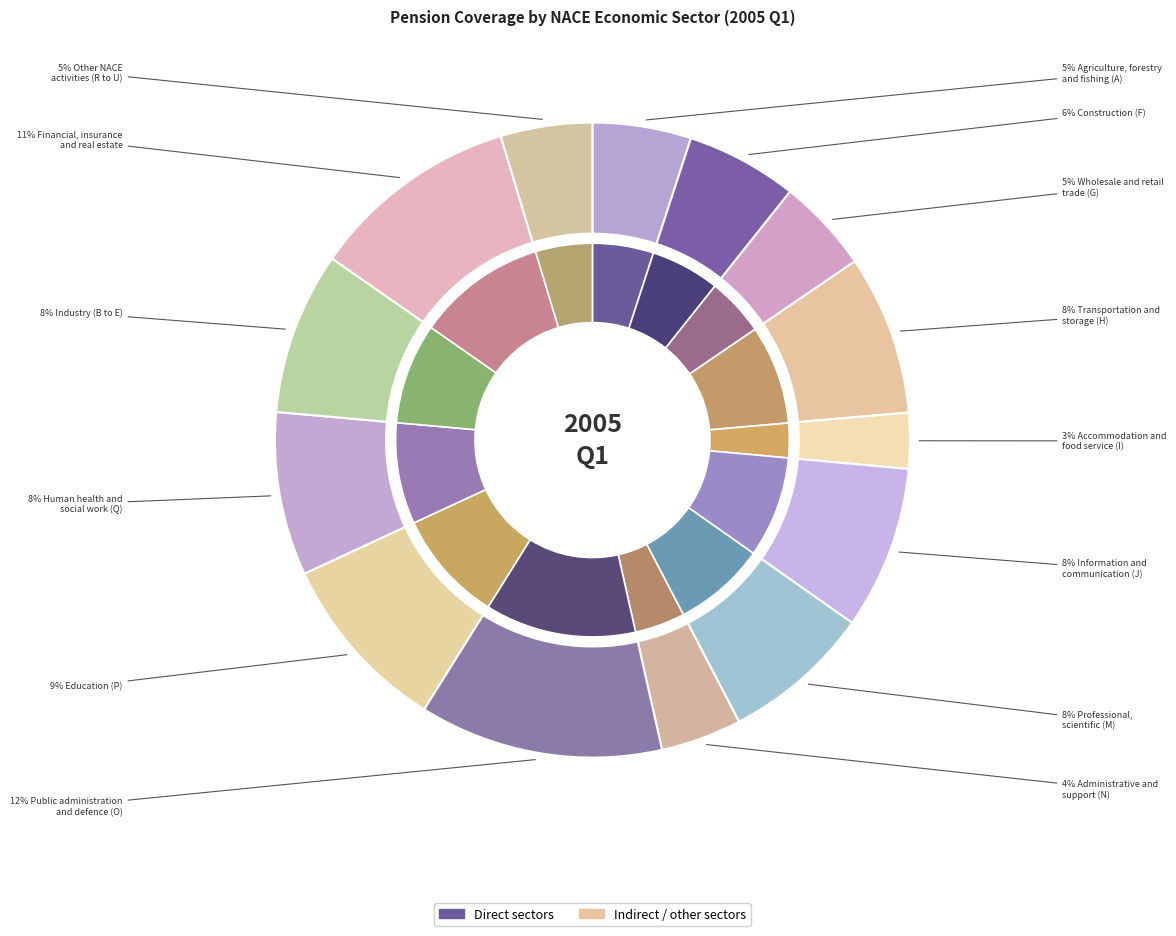

True or false: Information and
communication (J) accounts for 1% of the total.

False